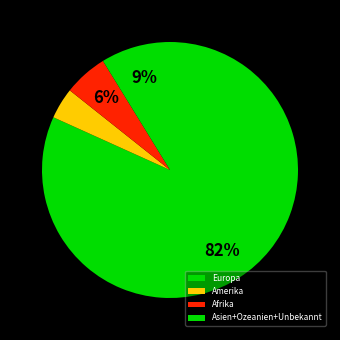

What is the largest slice in the pie chart?

Europa